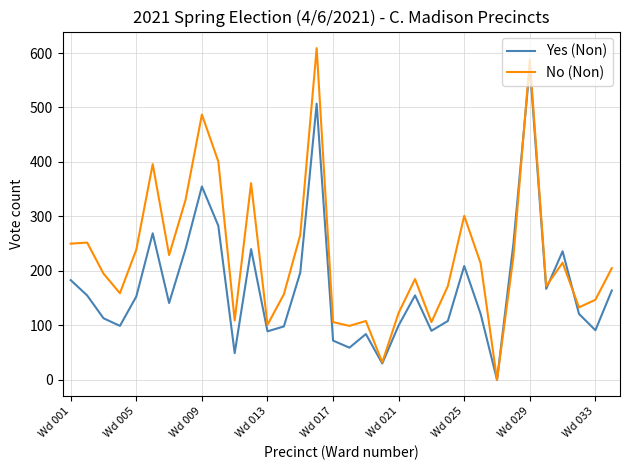

Which series has the widest spread of values?

No (Non)